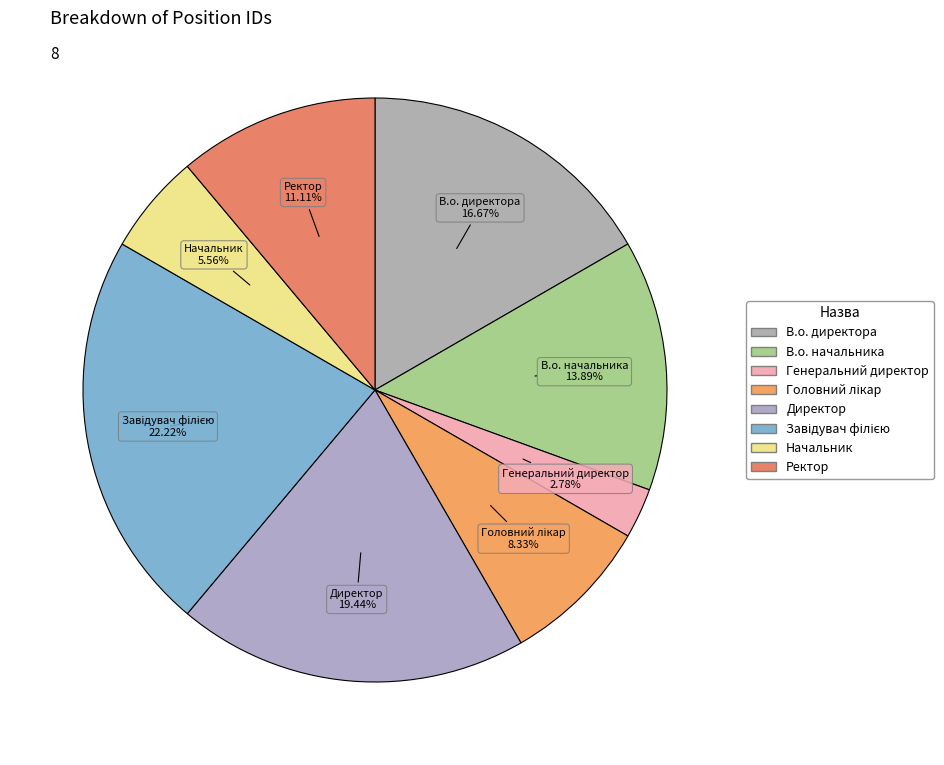

Which category has the smallest portion of the pie?

Генеральний директор